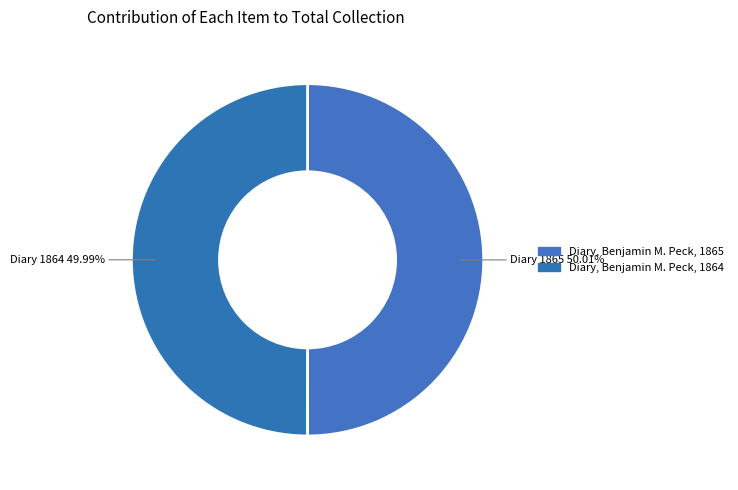

Which category has the smallest portion of the pie?

Diary, Benjamin M. Peck, 1864